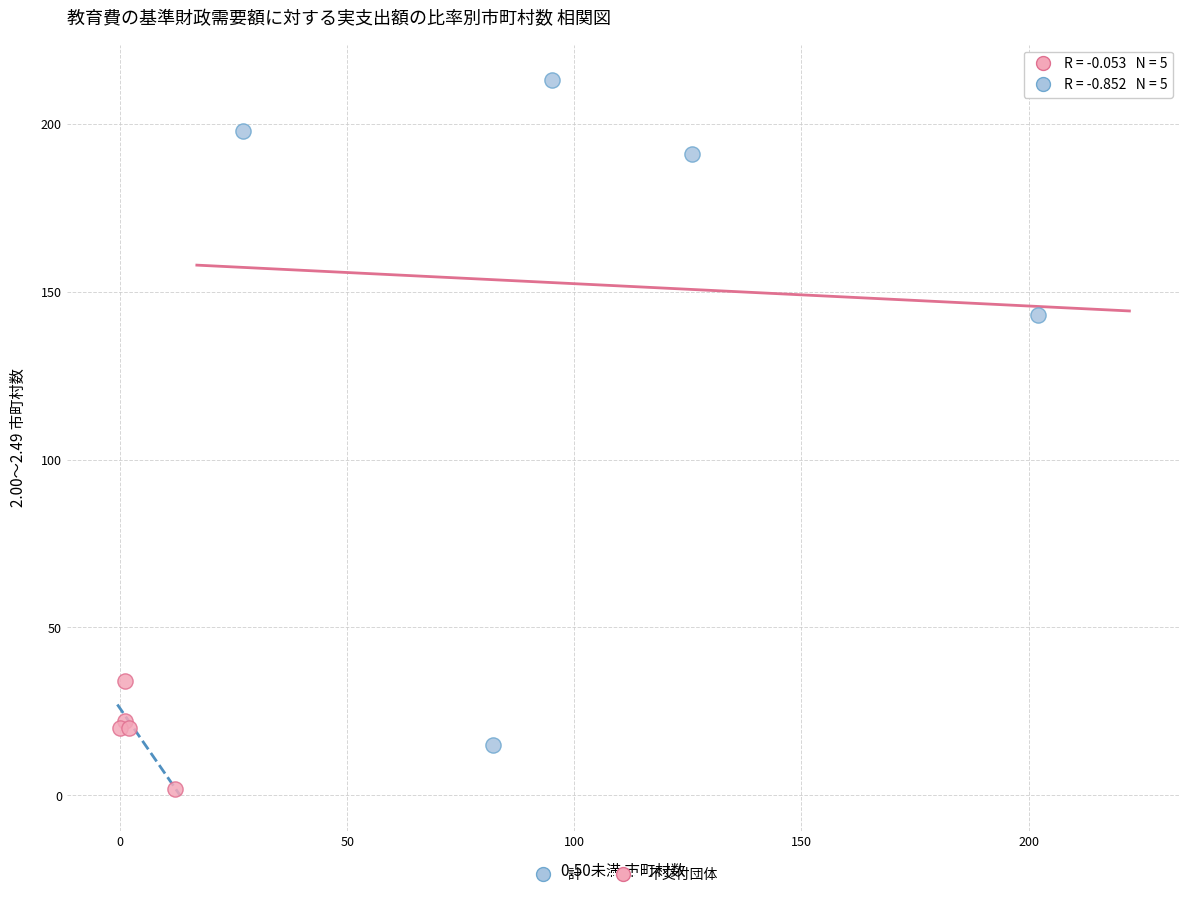

Which series has the largest Y range (max minus min)?

計